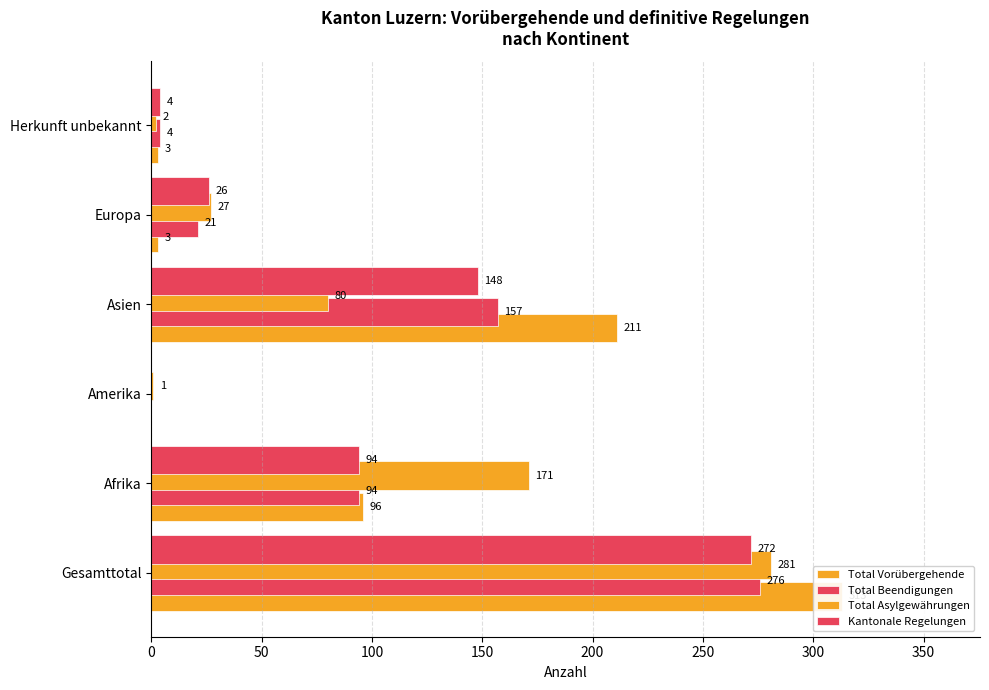

Between Asien and Amerika, which is larger?

Asien